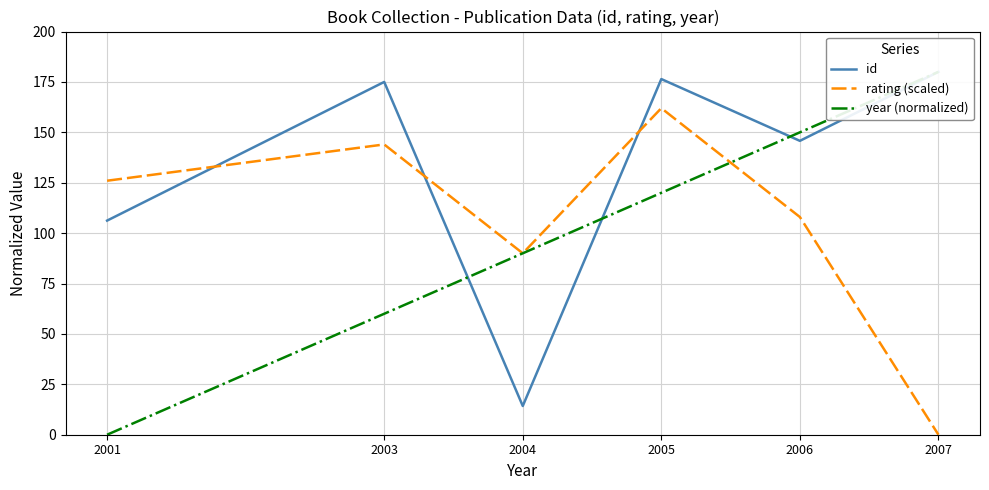

Count the rating (scaled) values in the range 90 to 144.

4